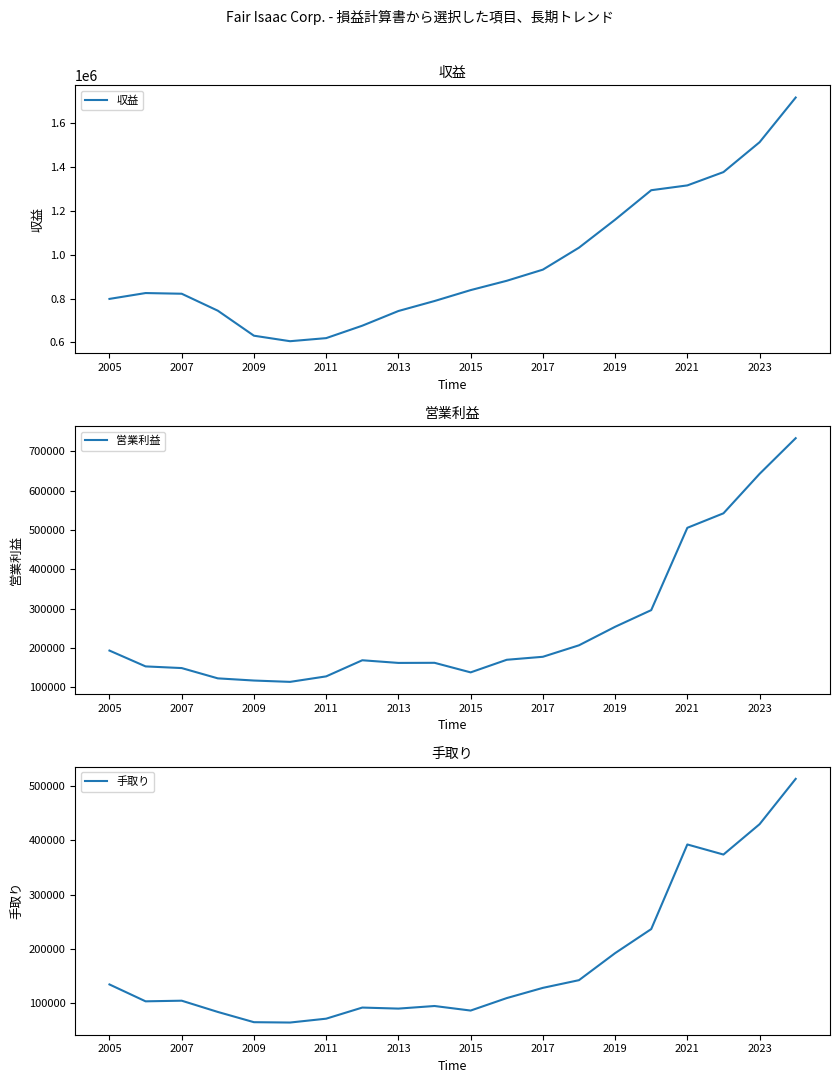

How many data points in 収益 are less than 838781?

10